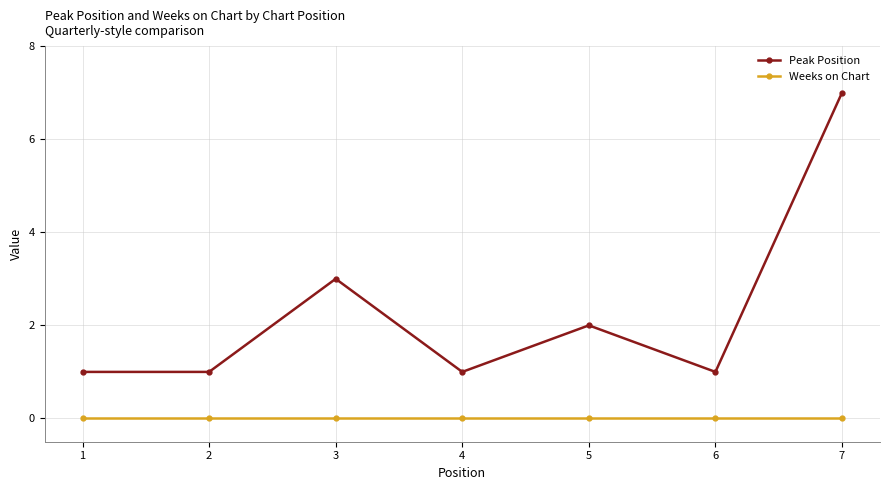

Does the chart display data point markers on the line(s)?

Yes